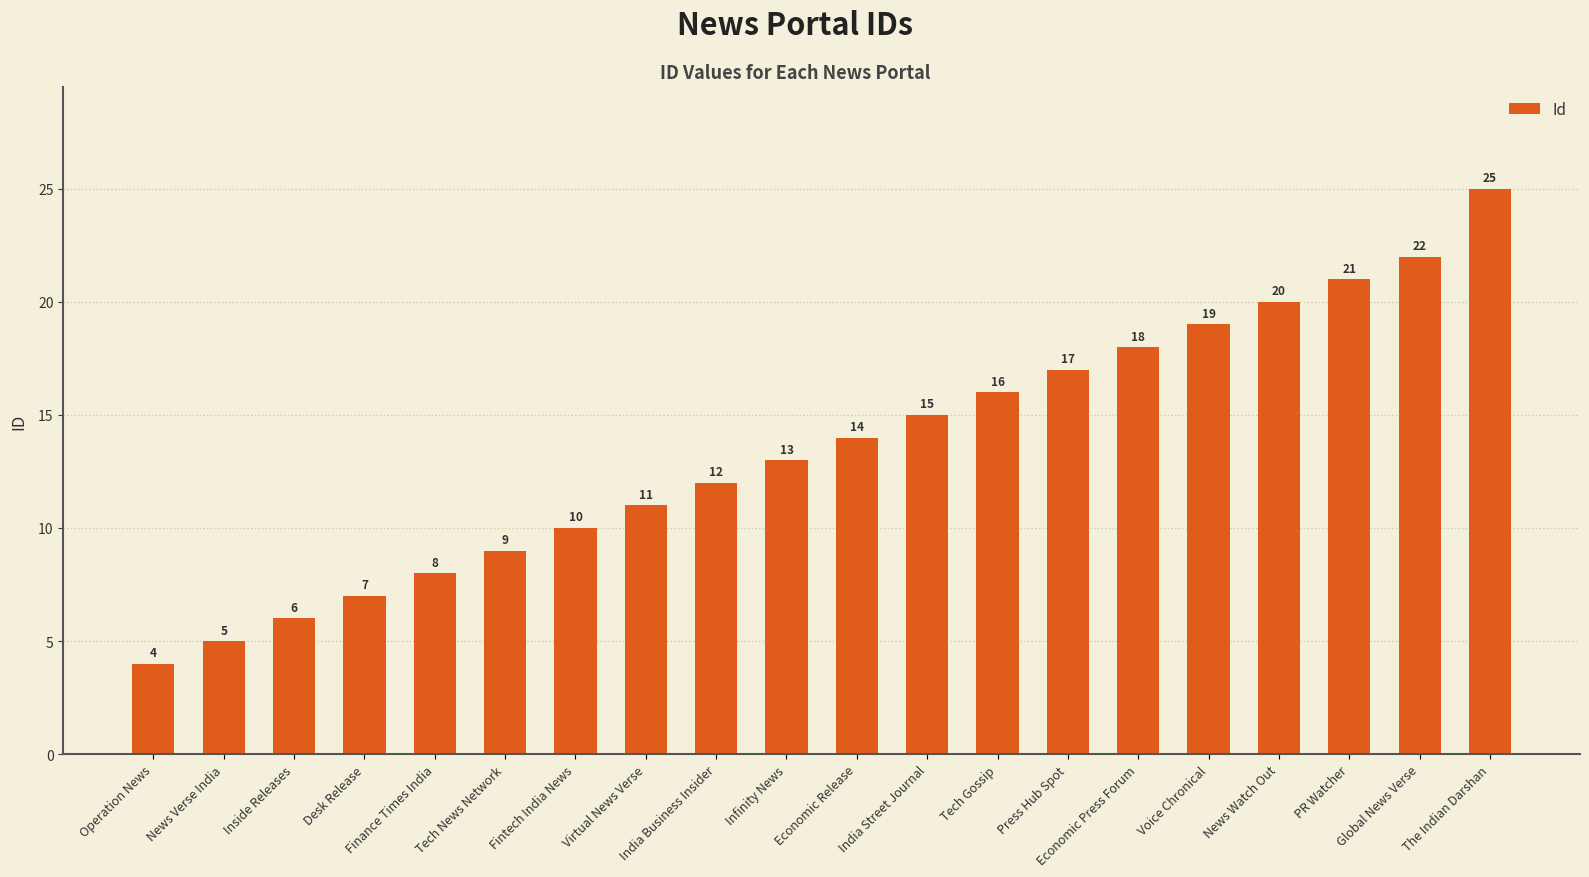

Is it true that the value at Finance Times India is 2?

False